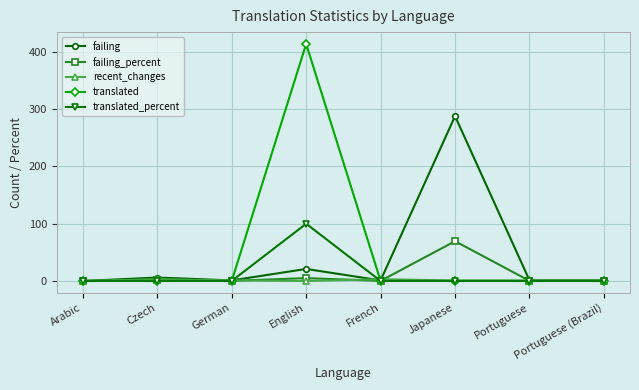

What is the label of the 8th point from the right?

Arabic